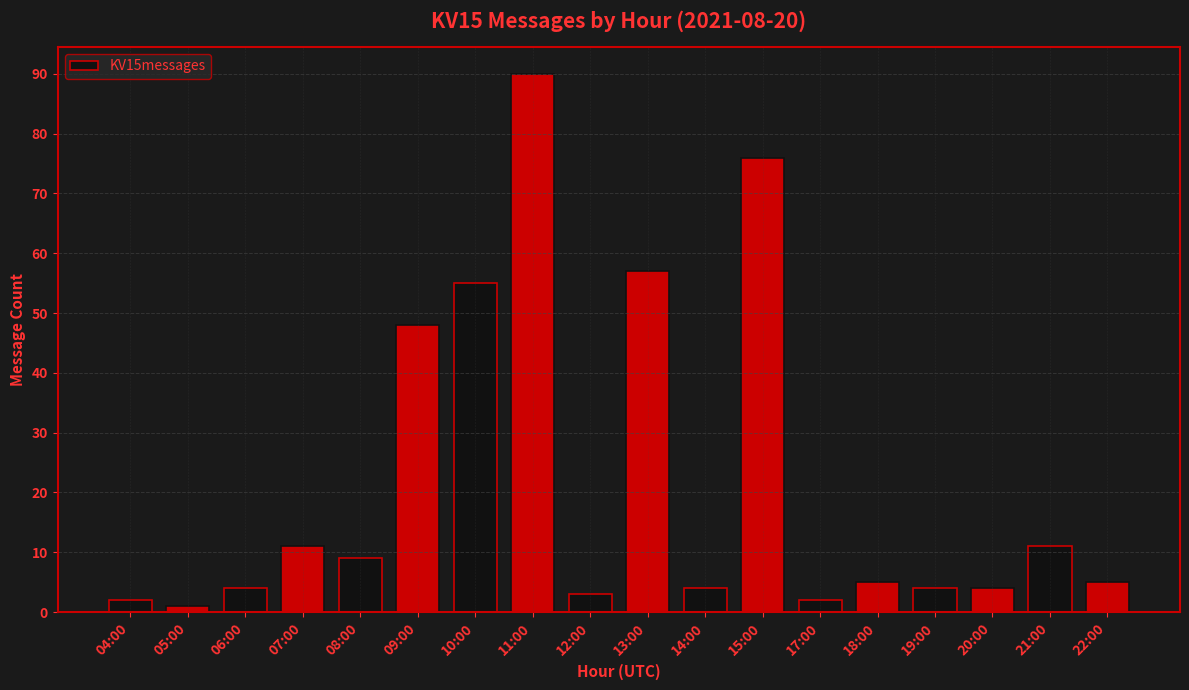

What is the change in value from 09:00 to 18:00?

-43